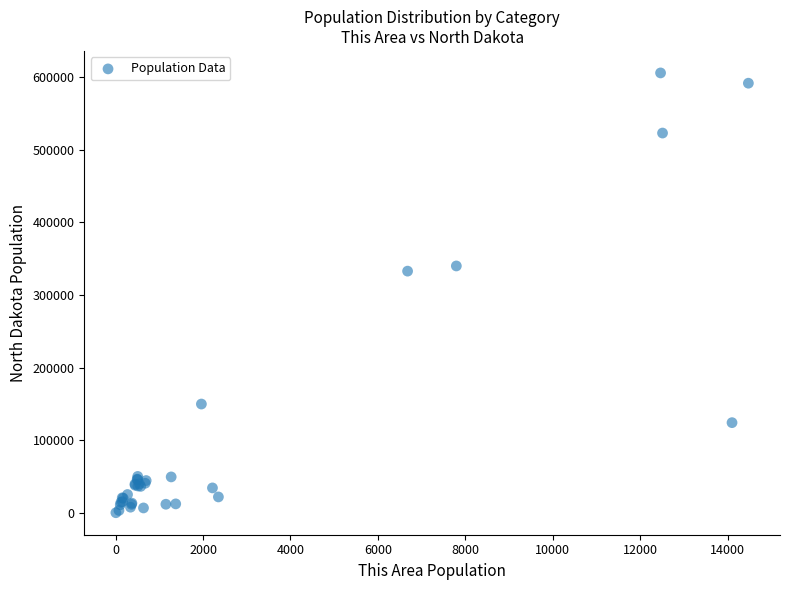

What Y value in the scatter plot is closest to 302884?

332727